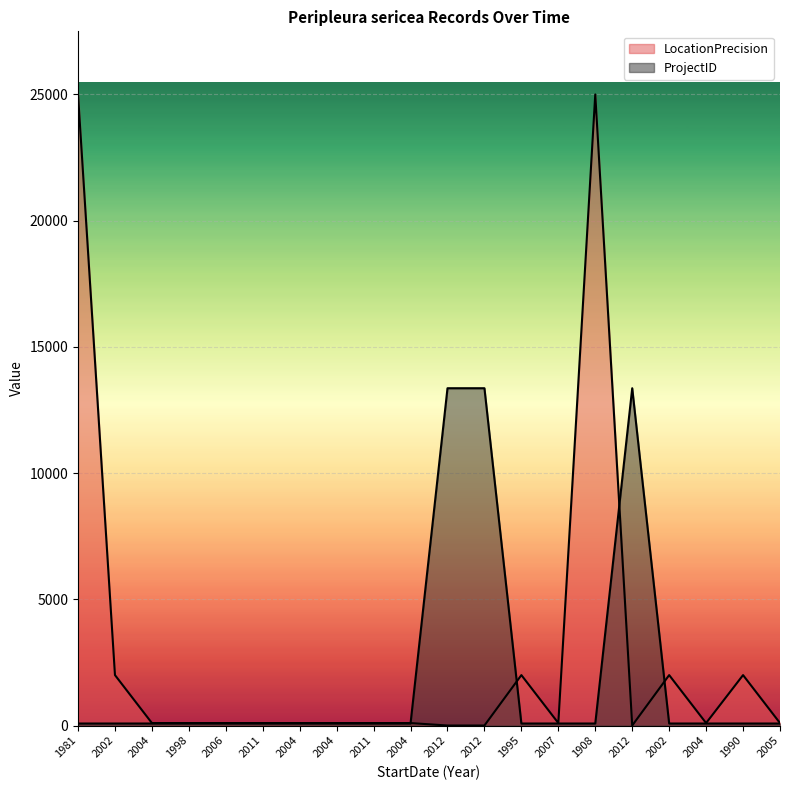

Reading left to right, extract all data points from this chart.

LocationPrecision: 1981=25000	2002=2000	2004=100	1998=100	2006=100	2011=100	2004=100	2004=100	2011=100	2004=100	2012=3	2012=3	1995=2000	2007=100	1908=25000	2012=3	2002=2000	2004=100	1990=2000	2005=100
ProjectID: 1981=82	2002=82	2004=82	1998=82	2006=82	2011=82	2004=82	2004=82	2011=82	2004=82	2012=13363	2012=13363	1995=82	2007=82	1908=82	2012=13363	2002=82	2004=82	1990=82	2005=82